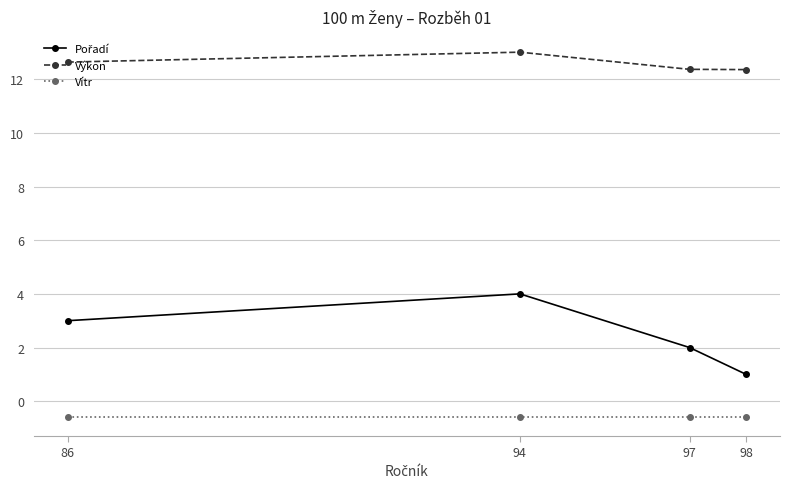

What is the greatest value displayed?

13.0